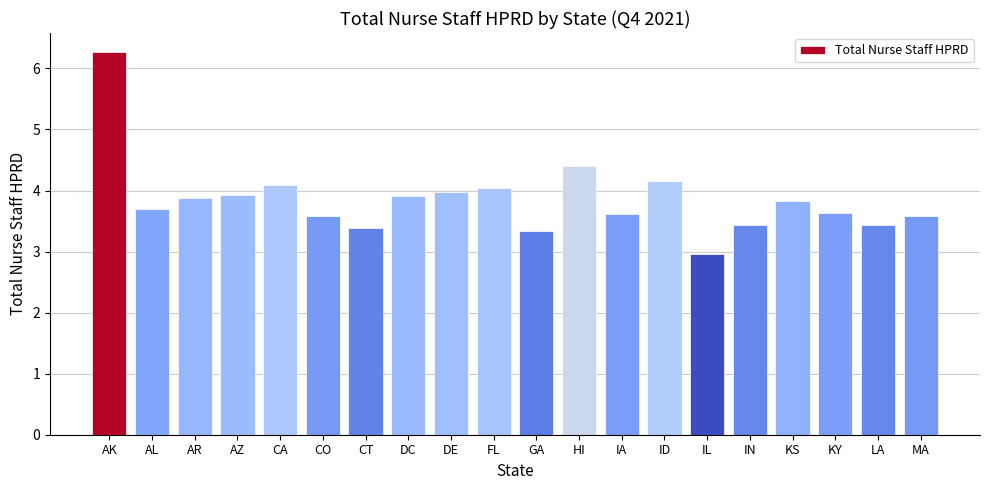

How many values are below 3?

1